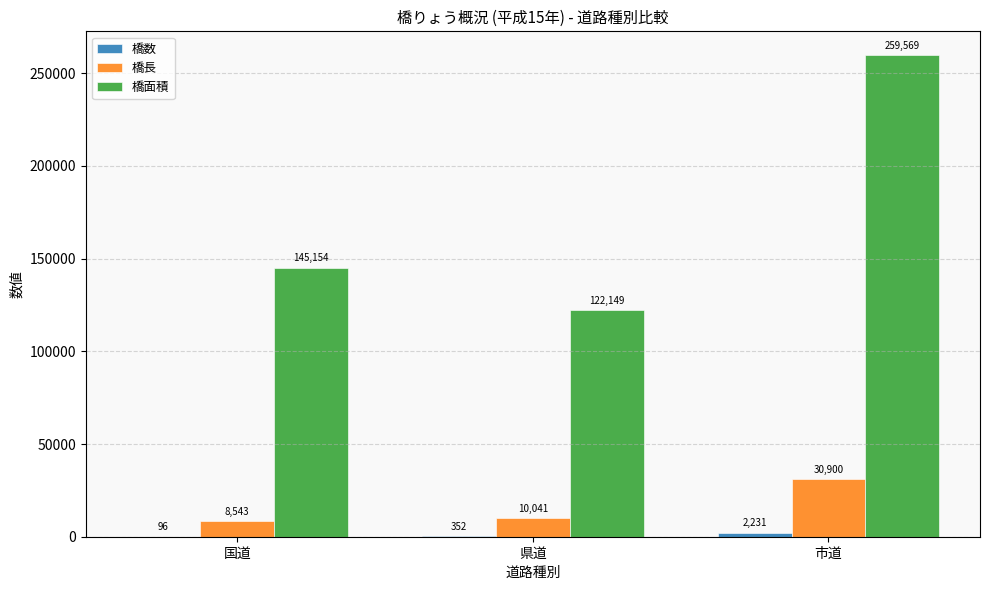

What is the highest value of the 橋面積 series?

259569